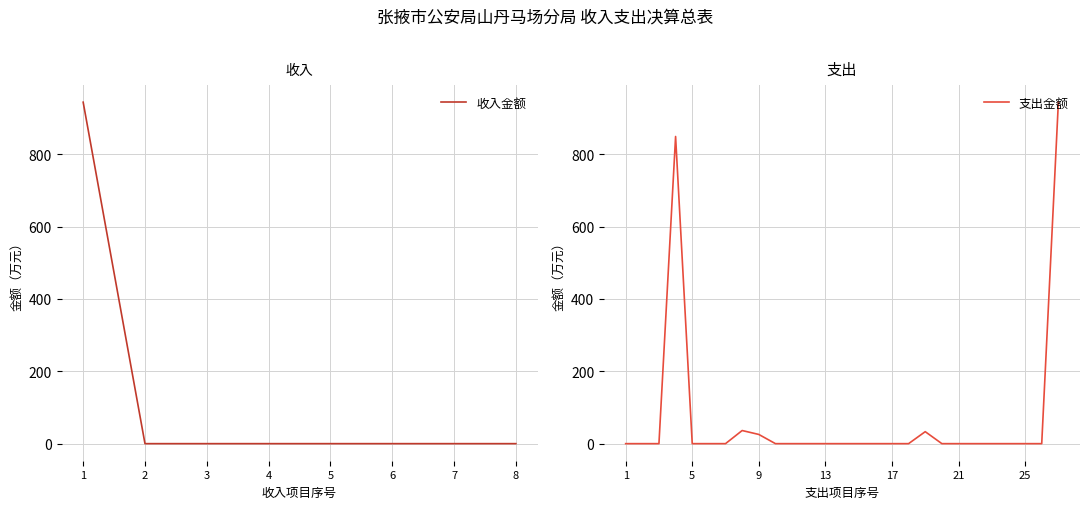

True or false: the data shows -652.9 at 3.

False